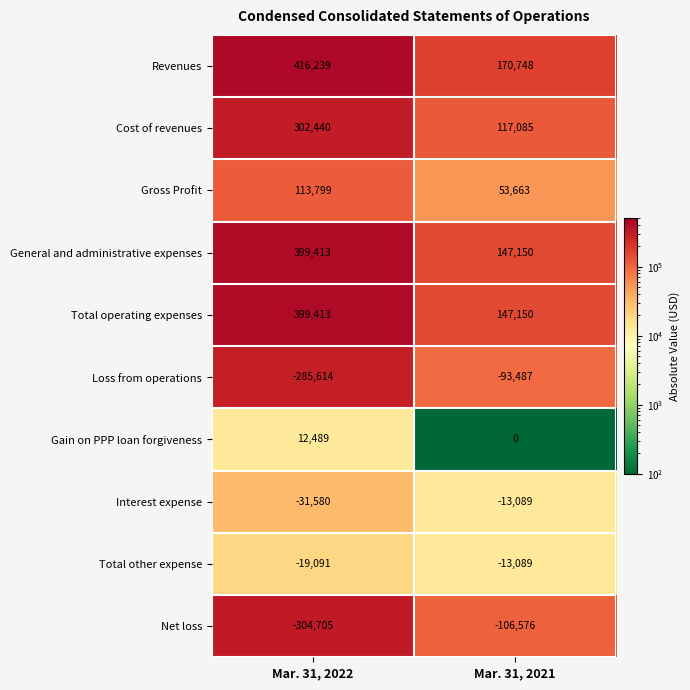

What is the minimum value shown in the chart?

-304705